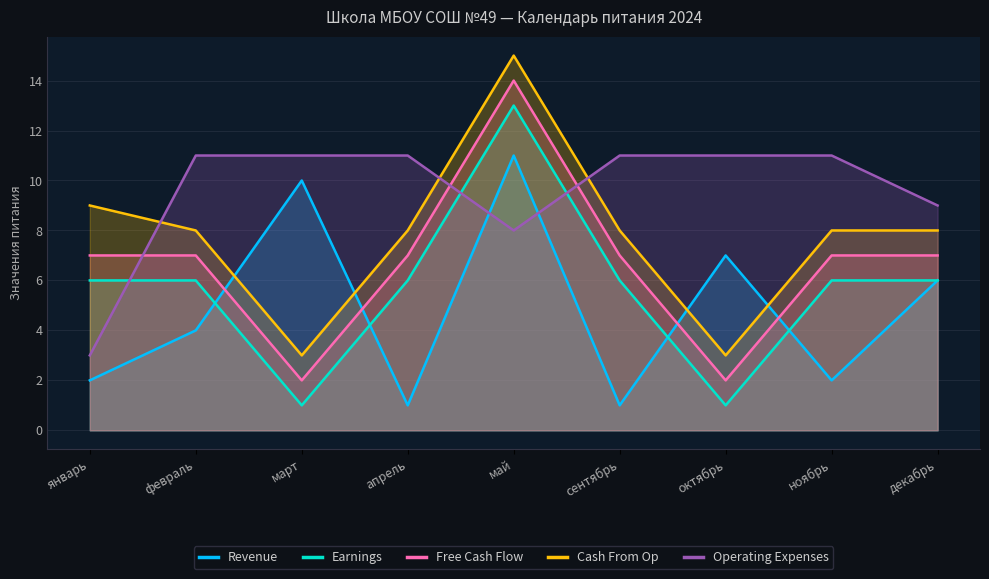

At февраль, list the series in order from smallest to largest.

Revenue, Earnings, Free Cash Flow, Cash From Op, Operating Expenses